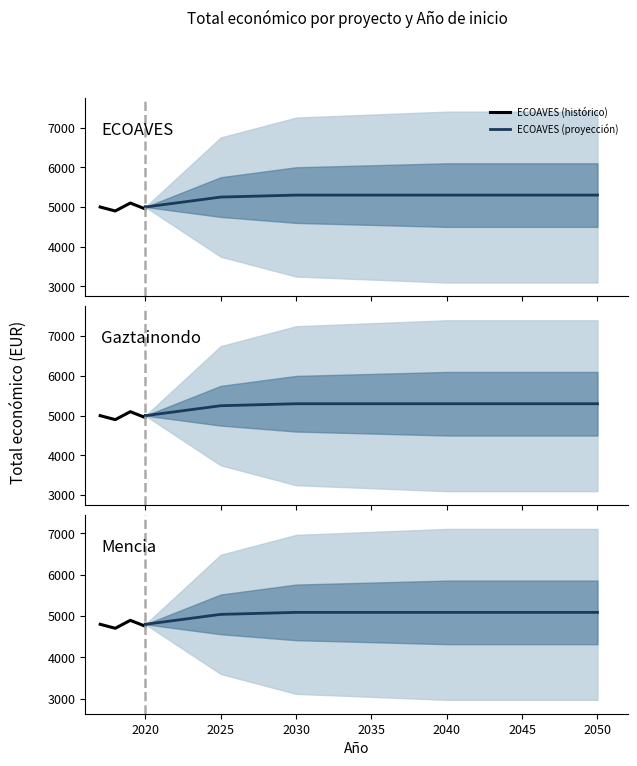

What is the minimum value for ECOAVES (proyección)?

5000